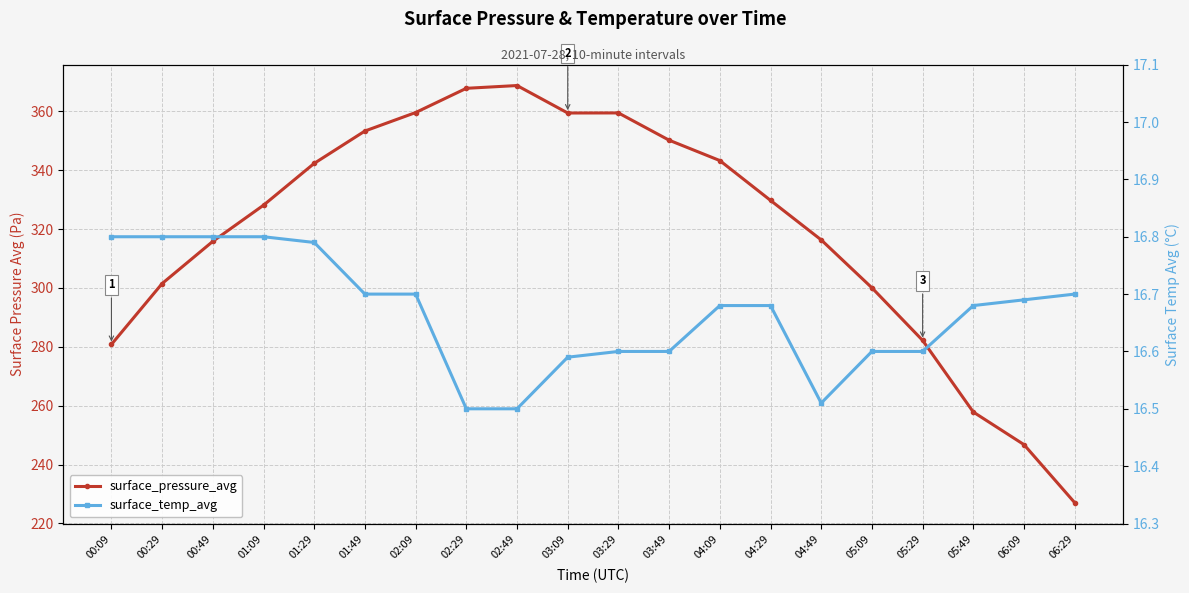

What is the value of the surface_temp_avg point at the 12th from the left?

16.6